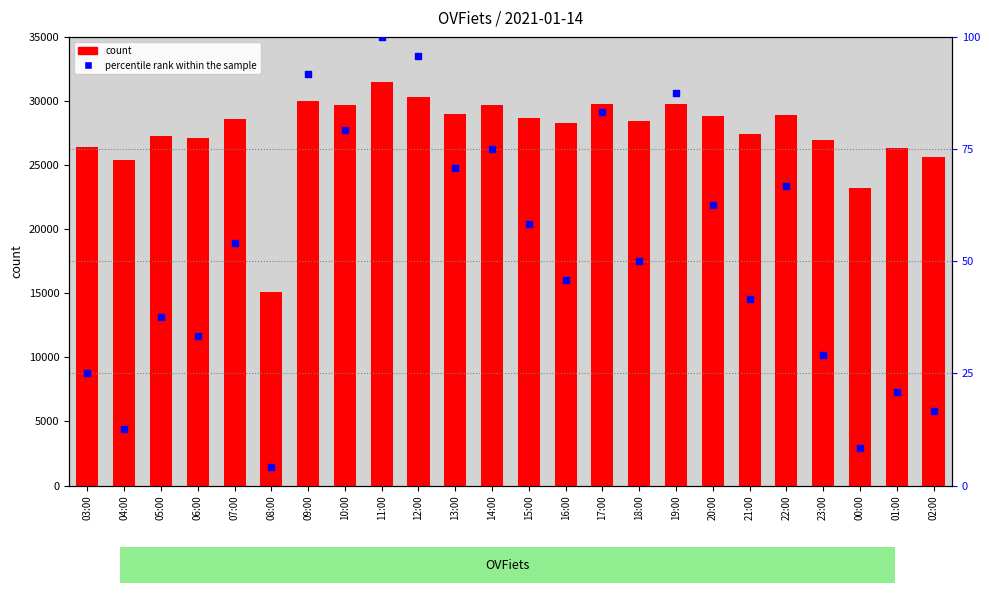

What is the total value across all series at 09:00?

30099.7